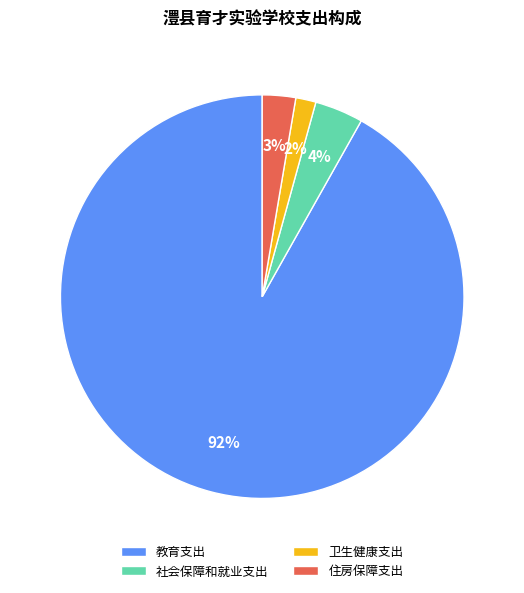

Between 社会保障和就业支出 and 卫生健康支出, which is larger?

社会保障和就业支出